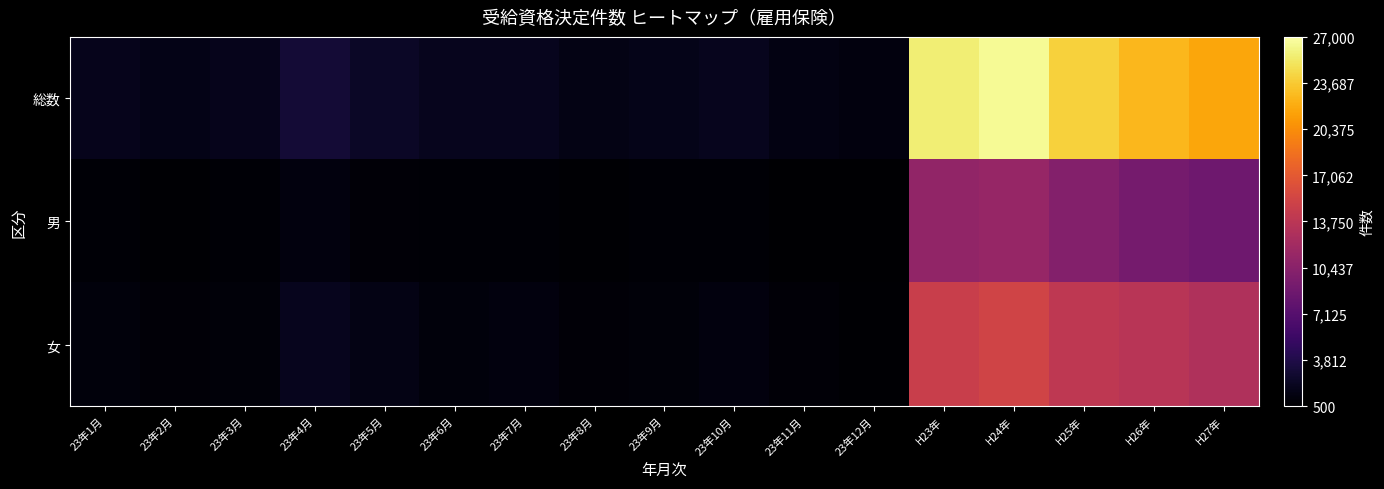

Reading right to left, extract all data points from this chart.

総数: H27年=21746	H26年=22741	H25年=24088	H24年=26515	H23年=25741	23年12月=1135	23年11月=1365	23年10月=1893	23年9月=1691	23年8月=1502	23年7月=1878	23年6月=1849	23年5月=2283	23年4月=3015	23年3月=1753	23年2月=1553	23年1月=1829
男: H27年=8735	H26年=9168	H25年=10045	H24年=11300	H23年=11025	23年12月=504	23年11月=538	23年10月=768	23年9月=708	23年8月=643	23年7月=745	23年6月=749	23年5月=822	23年4月=1122	23年3月=758	23年2月=660	23年1月=718
女: H27年=13011	H26年=13573	H25年=14043	H24年=15215	H23年=14716	23年12月=631	23年11月=827	23年10月=1125	23年9月=983	23年8月=859	23年7月=1133	23年6月=1100	23年5月=1461	23年4月=1893	23年3月=995	23年2月=893	23年1月=1111